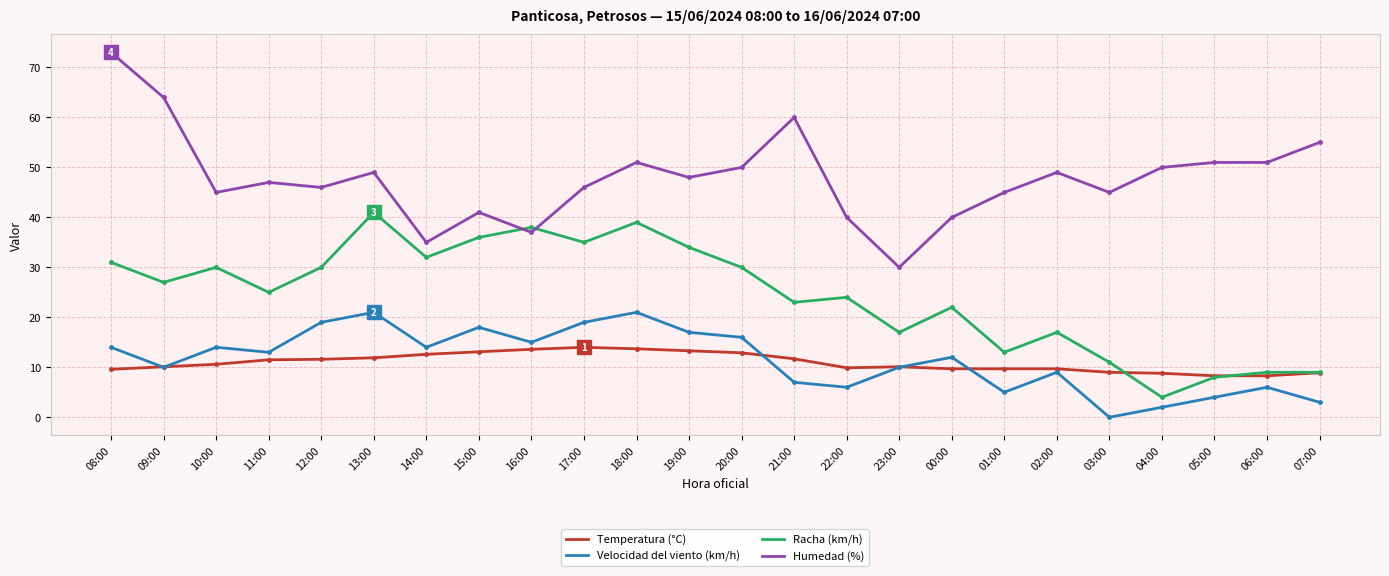

What is the highest value of the Racha (km/h) series?

41.0